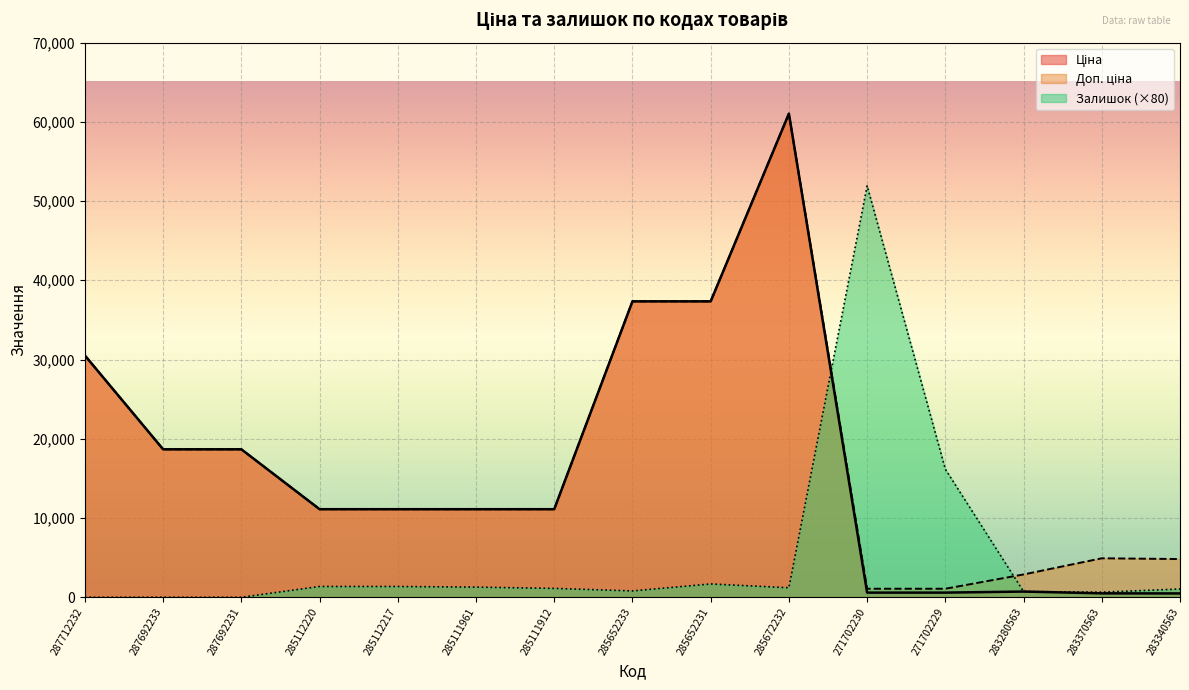

What is the difference between the second highest and minimum values in the Ціна series?

36860.9